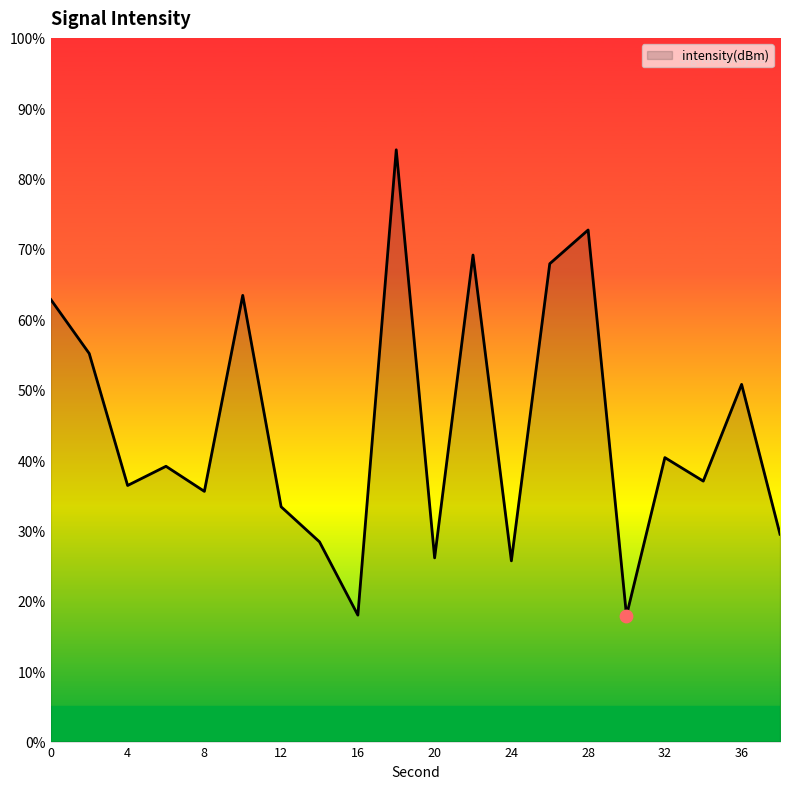

What is the smallest value displayed?

17.9